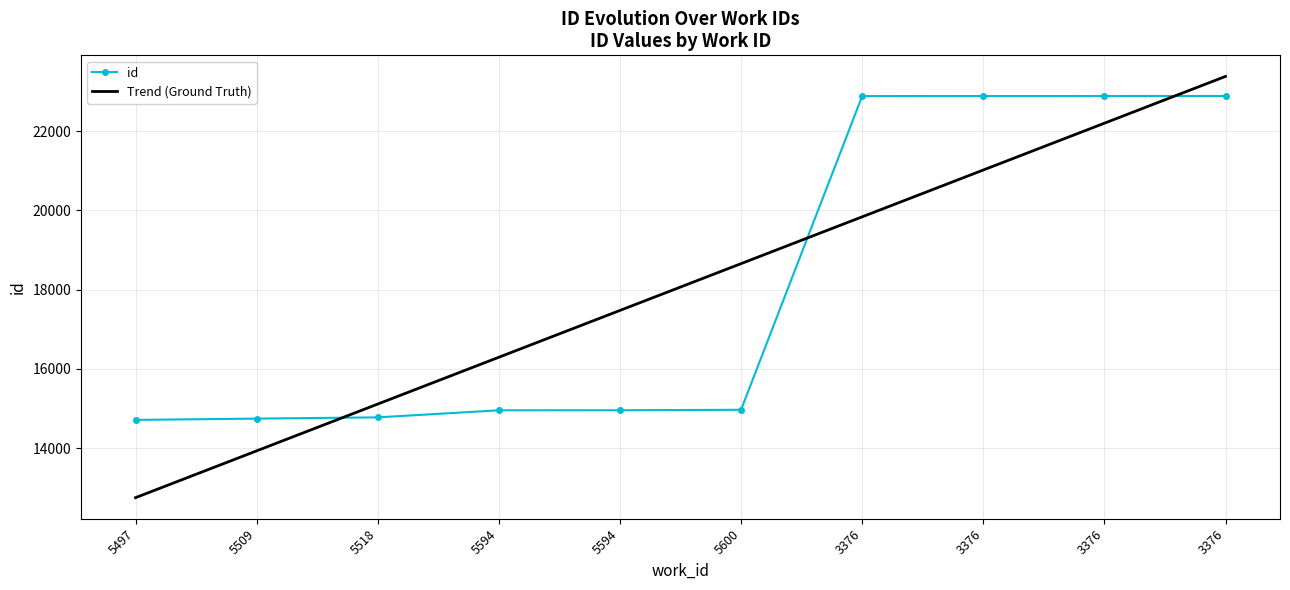

How many categories are shown in the chart?

10